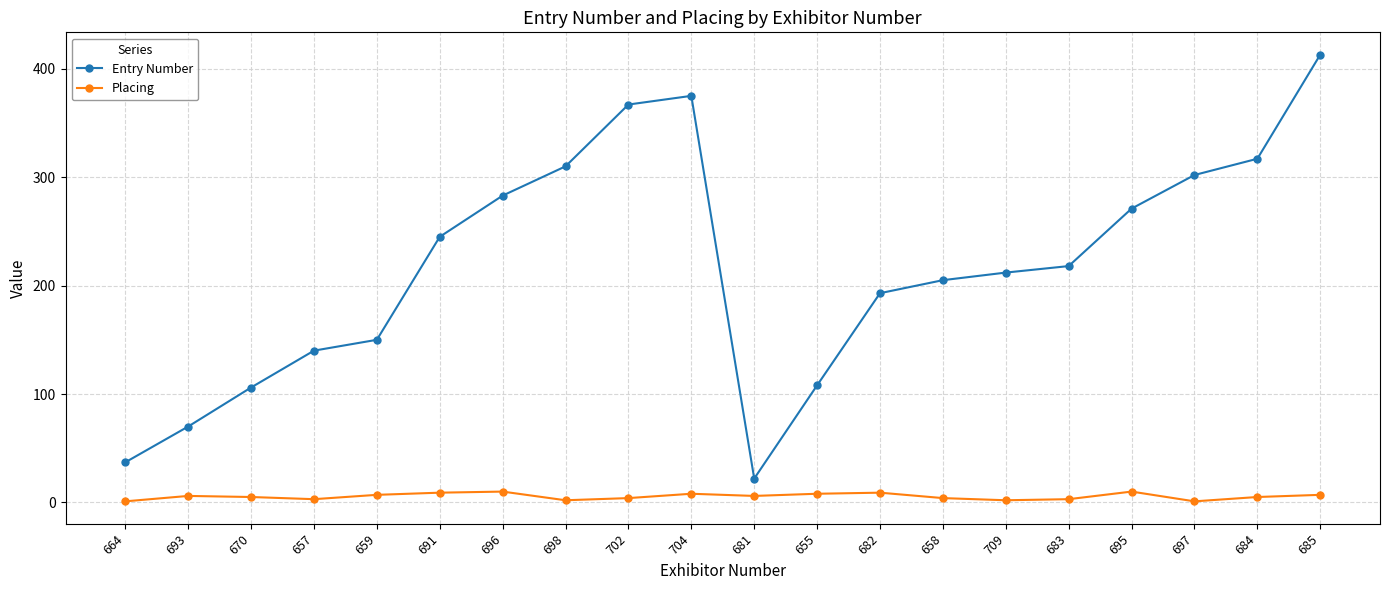

What is the sum of all Entry Number values?

4344